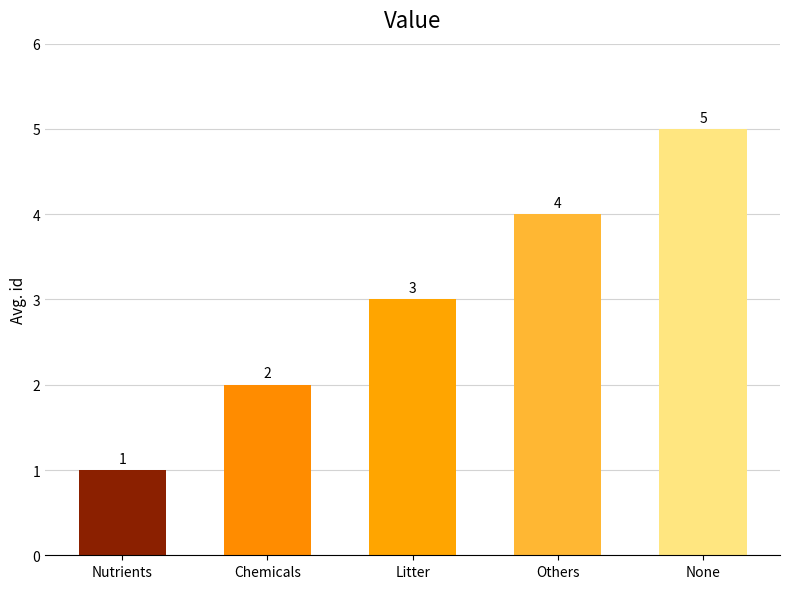

Rank the categories by value from lowest to highest.

Nutrients, Chemicals, Litter, Others, None